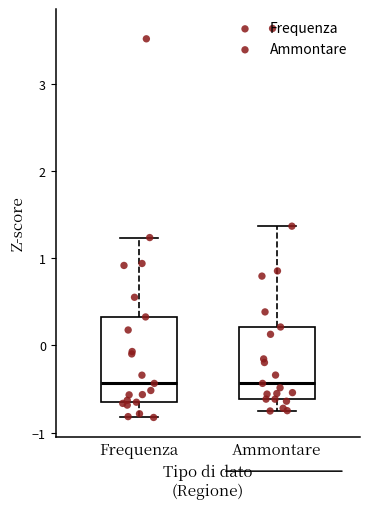

Reading left to right, read every box against the y-axis: the position of its median line, the range the box covers, and the ends of its whiskers. The values are not printed on the chart, so give them approximately, as read against the axis.

Frequenza: median -0.4, box -0.7 to 0.3, whiskers -0.8 to 1.2
Ammontare: median -0.4, box -0.6 to 0.2, whiskers -0.8 to 1.4